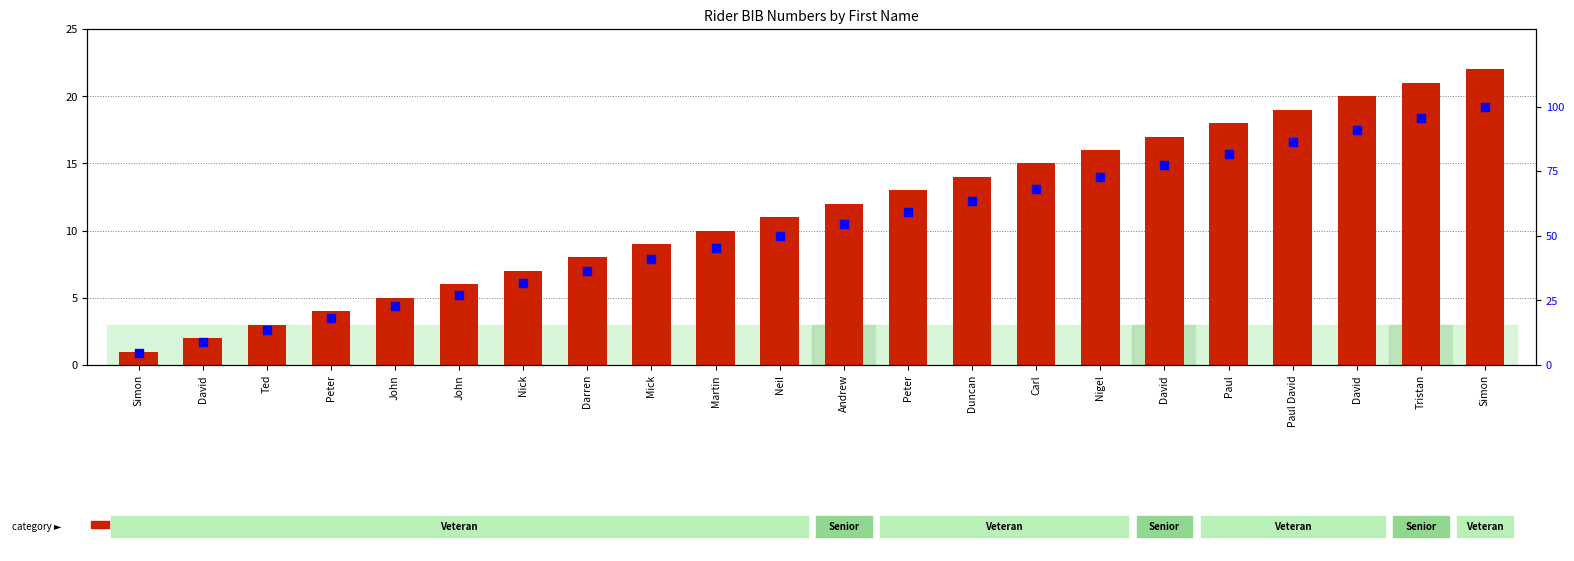

What is the total value across all series at Paul David?

105.4